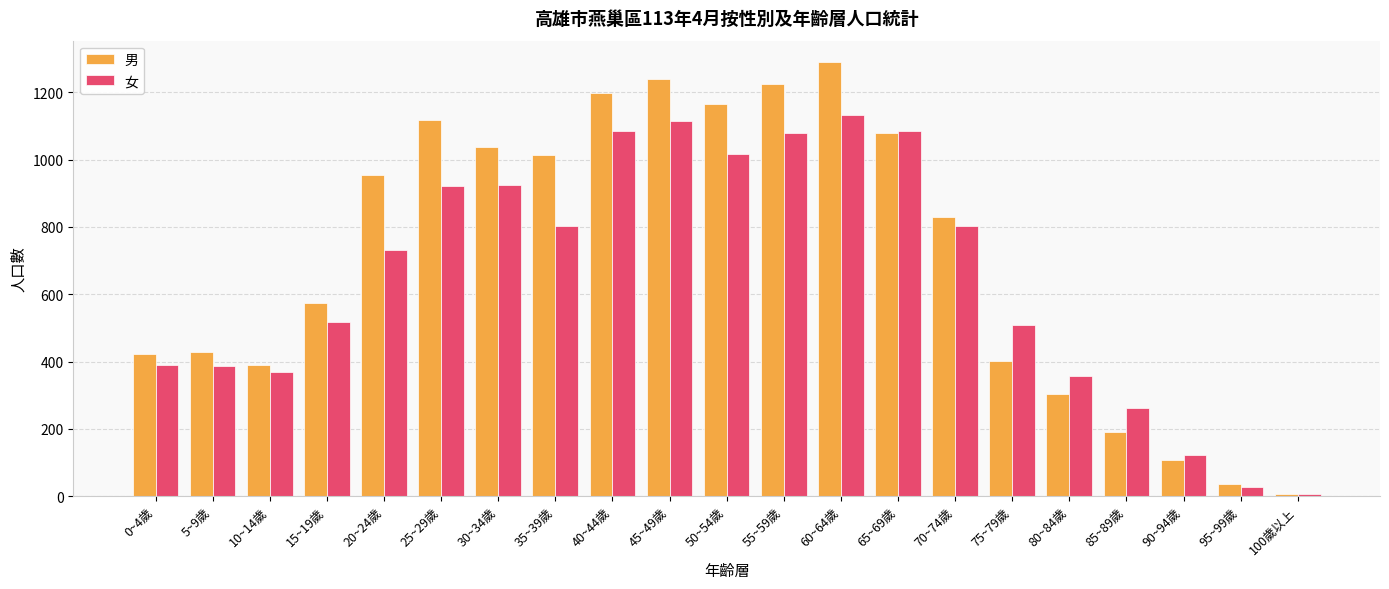

Is it true that 男 equals 1014 at 35~39歲?

True